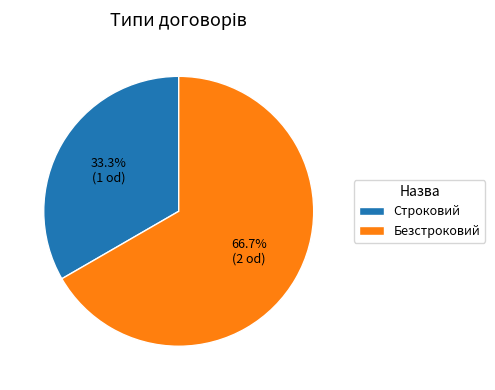

To the nearest percent, what portion does Безстроковий represent?

67%